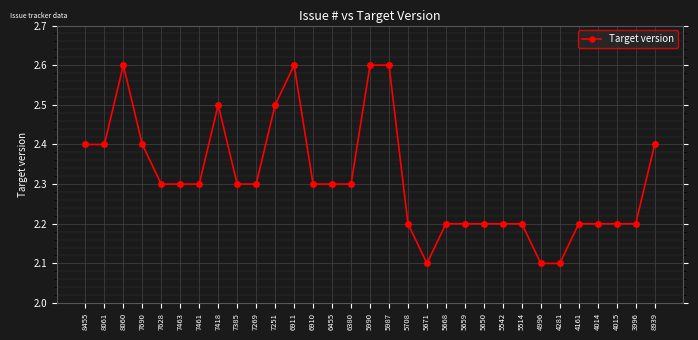

Which has a higher value, 5708 or 7251?

7251